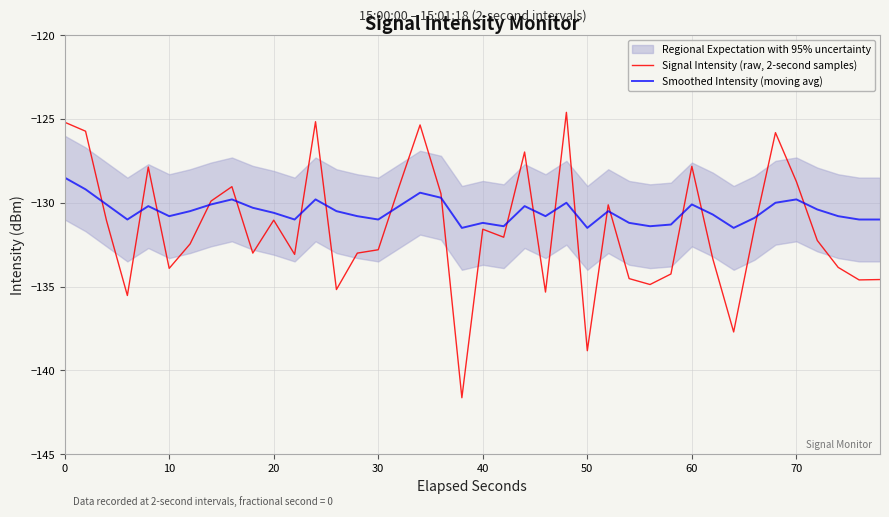

True or false: Signal Intensity (raw, 2-second samples) and Smoothed Intensity (moving avg) intersect in this chart.

True